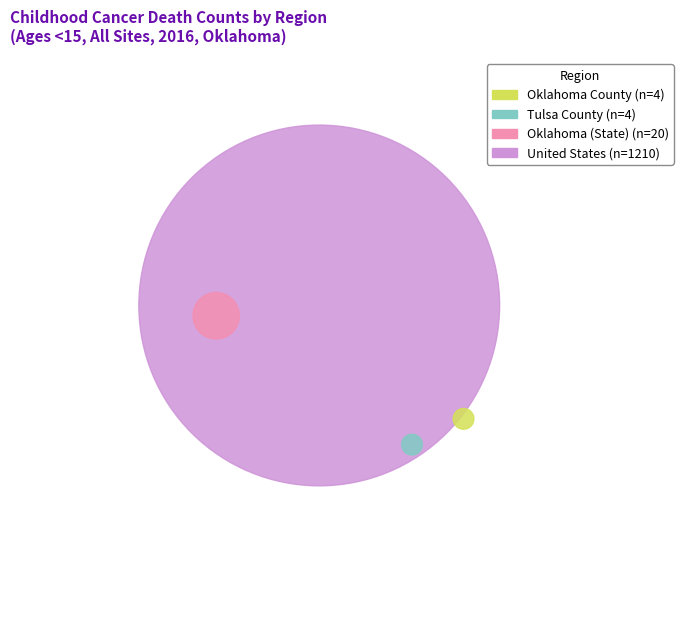

Does any single category account for the majority?

Yes